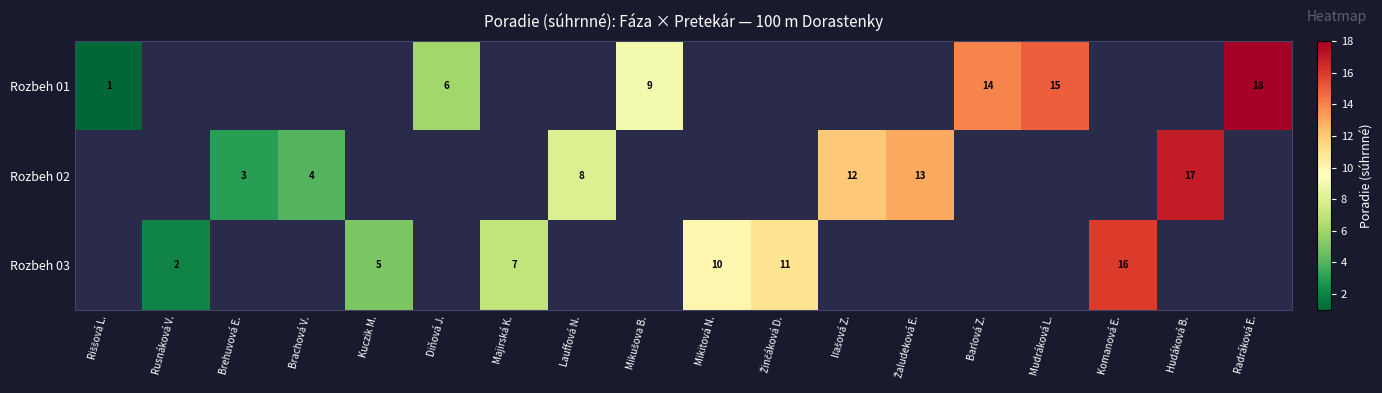

The value of Rozbeh 03 at Kuczik M. is 9. True or false?

False